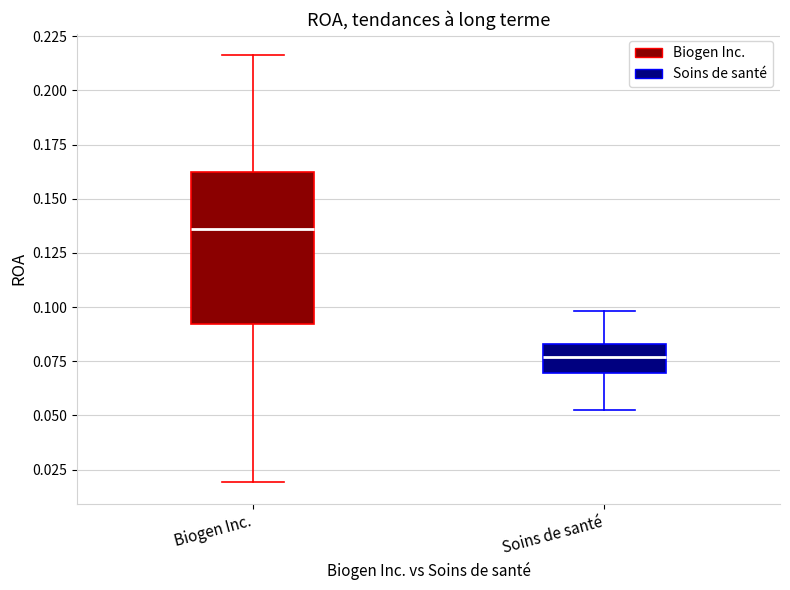

Where is the lower edge of the box for Soins de santé on the y-axis? The values are not printed on the chart, so give them approximately, as read against the axis.

0.070